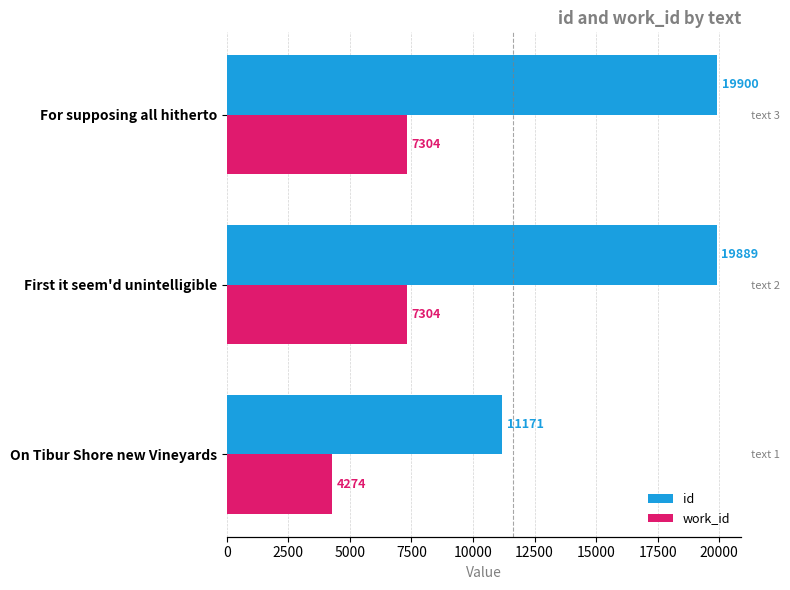

What is the average value of the id series?

16987